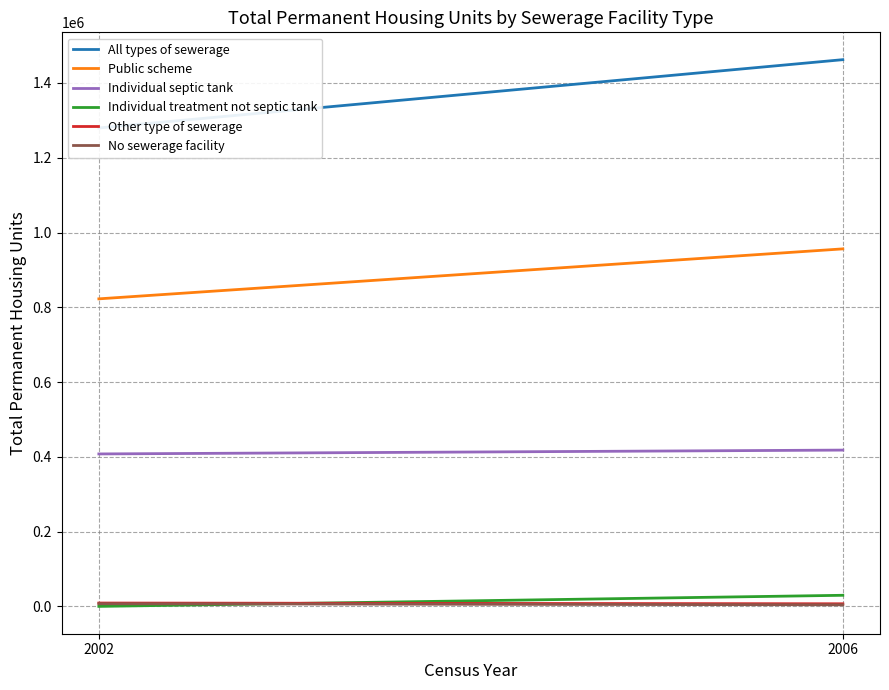

What is the greatest value displayed?

1462296